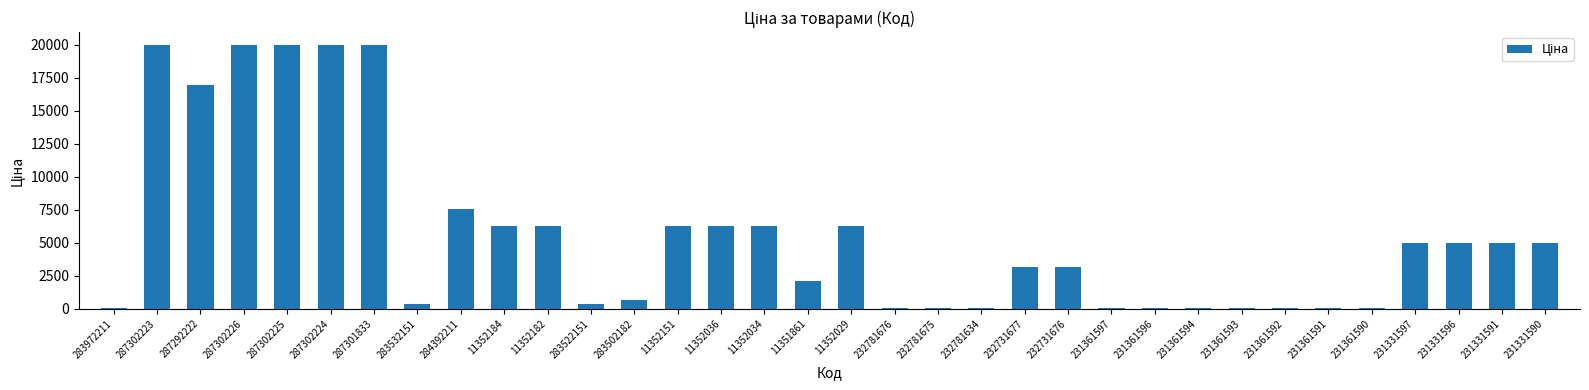

What is the difference between the values at 11352184 and 287292222?

10667.6